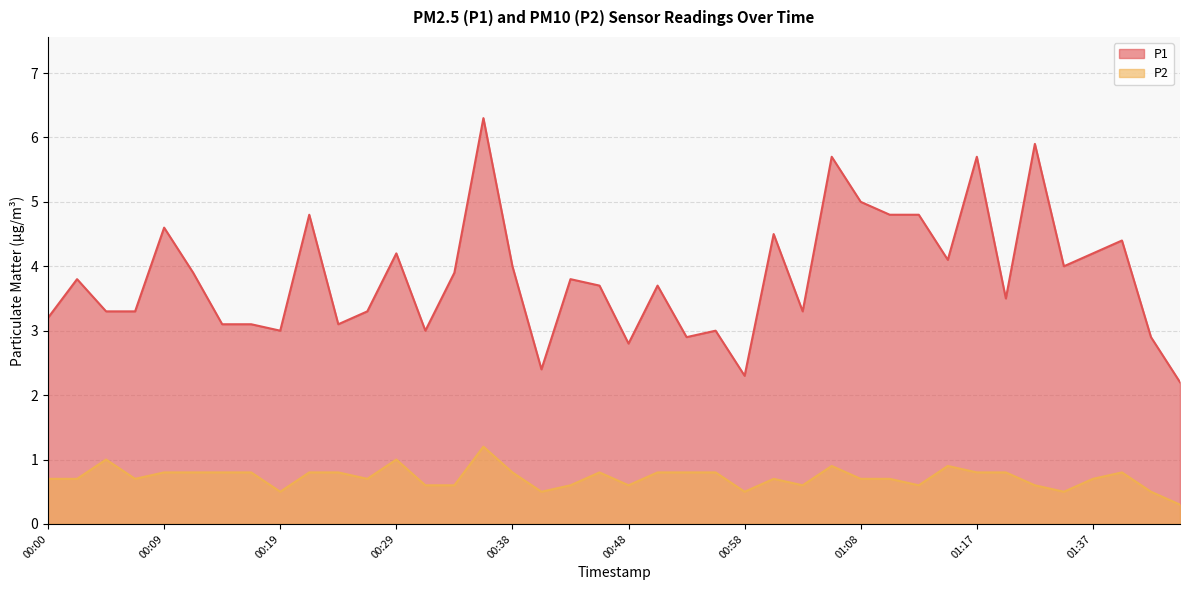

How many data points in P1 are above 3?

31